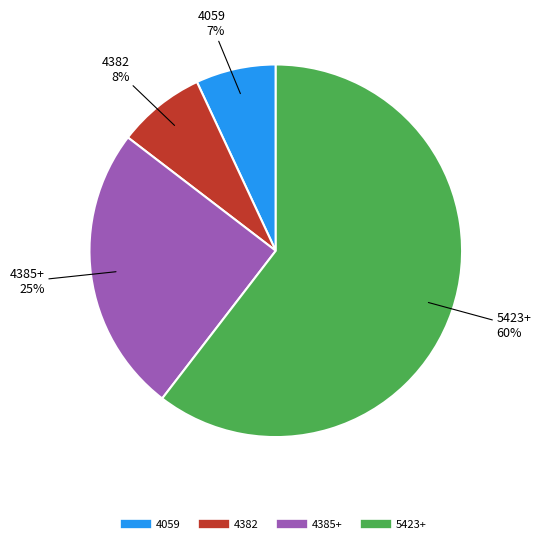

To the nearest percent, what is the average slice percentage?

25%